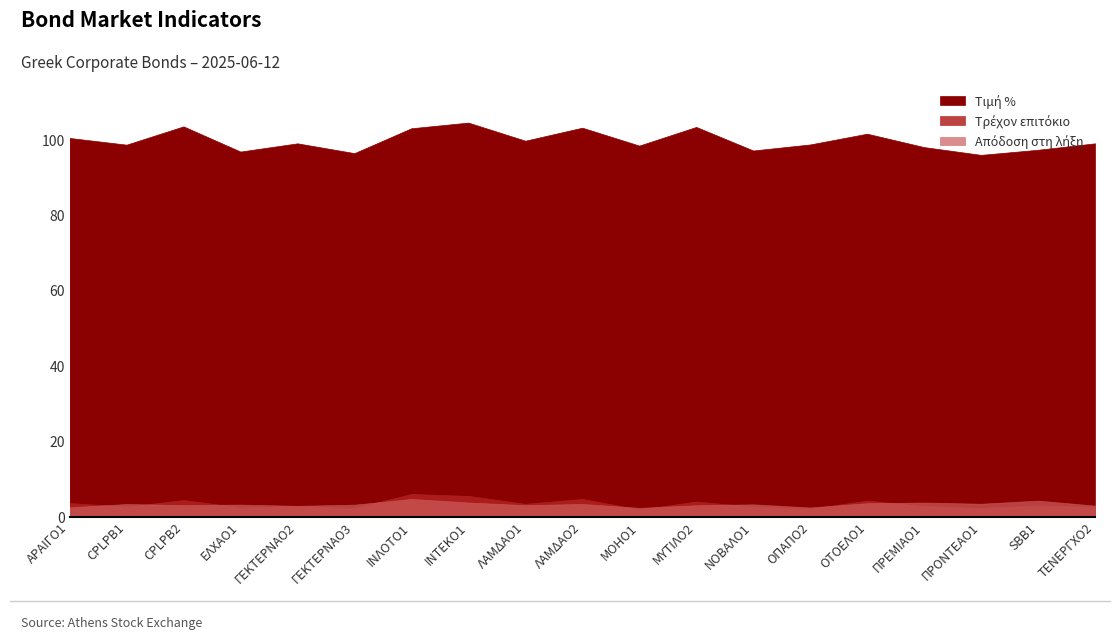

What is the sum of the Τιμή % values at ΝΟΒΑΛΟ1 and ΕΛΧΑΟ1?

193.9